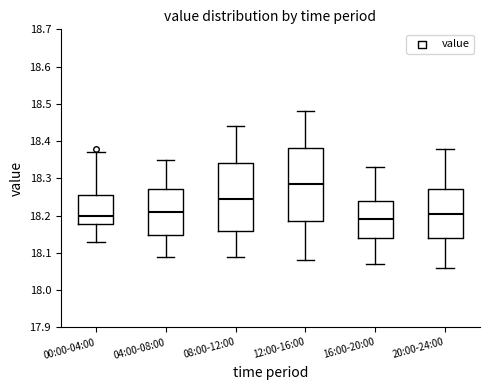

Reading left to right, transcribe this box plot: for each box, give where its median line is, the range the box spans, and where its two whiskers end, as read against the y-axis. The values are not printed on the chart, so give them approximately, as read against the axis.

00:00-04:00: median 18.20, box 18.18 to 18.26, whiskers 18.13 to 18.37
04:00-08:00: median 18.21, box 18.15 to 18.27, whiskers 18.09 to 18.35
08:00-12:00: median 18.25, box 18.16 to 18.34, whiskers 18.09 to 18.44
12:00-16:00: median 18.29, box 18.19 to 18.38, whiskers 18.08 to 18.48
16:00-20:00: median 18.19, box 18.14 to 18.24, whiskers 18.07 to 18.33
20:00-24:00: median 18.21, box 18.14 to 18.27, whiskers 18.06 to 18.38